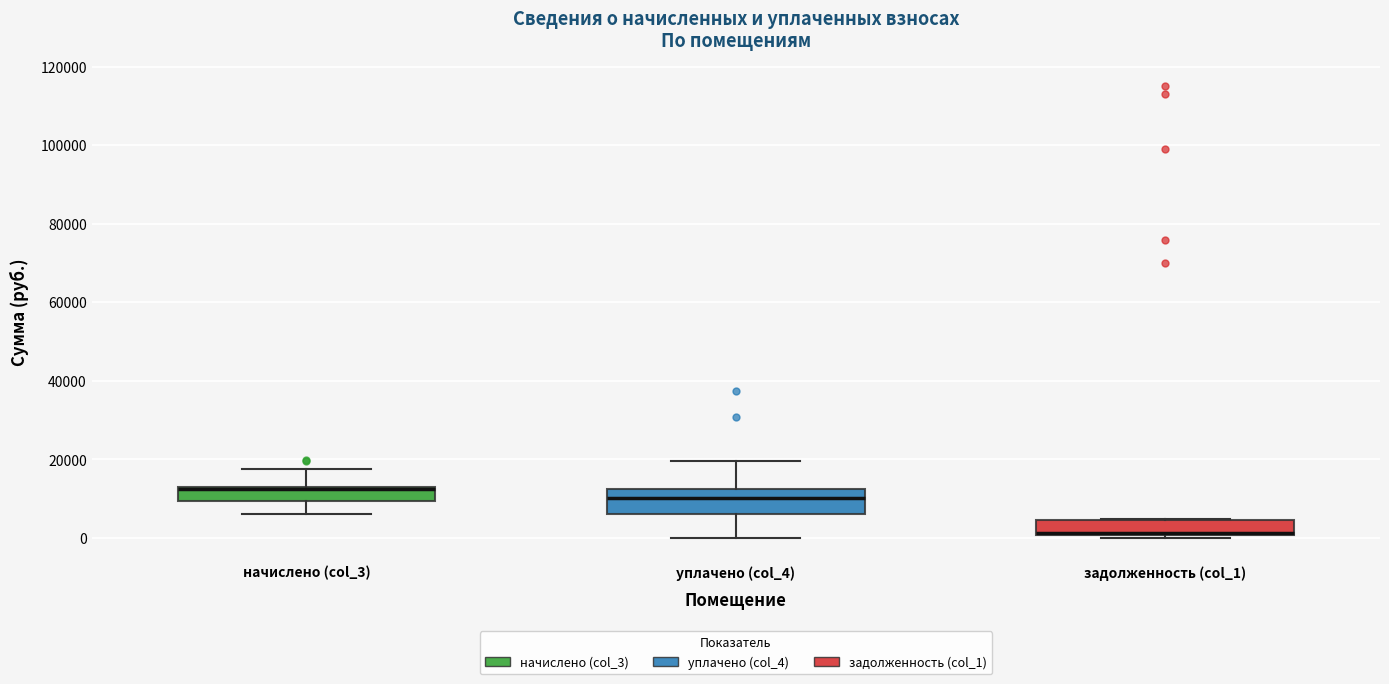

Reading left to right, transcribe this box plot: for each box, give where its median line is, the range the box spans, and where its two whiskers end, as read against the y-axis. The values are not printed on the chart, so give them approximately, as read against the axis.

начислено (col_3): median 12000 (drawn on the box's upper edge), box 10000 to 12000, whiskers 6000 to 18000
уплачено (col_4): median 10000, box 6000 to 12000, whiskers 0 to 20000
задолженность (col_1): median 2000 (drawn on the box's lower edge), box 0 to 4000, whiskers 0 (just below the box's lower edge) to 4000